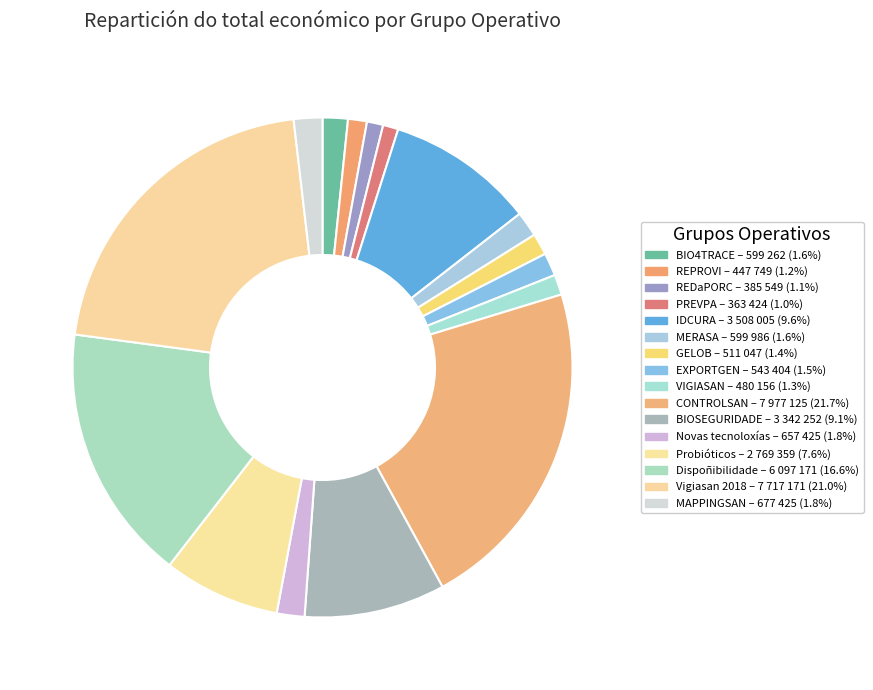

How many slices are in this pie chart?

16